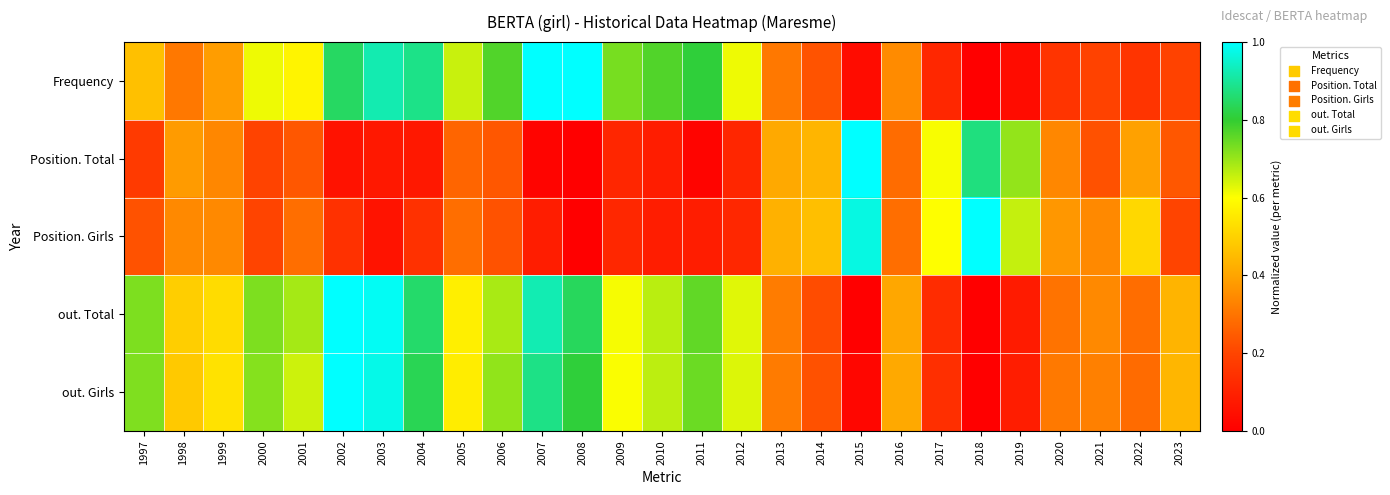

What is the greatest value displayed?

1.0